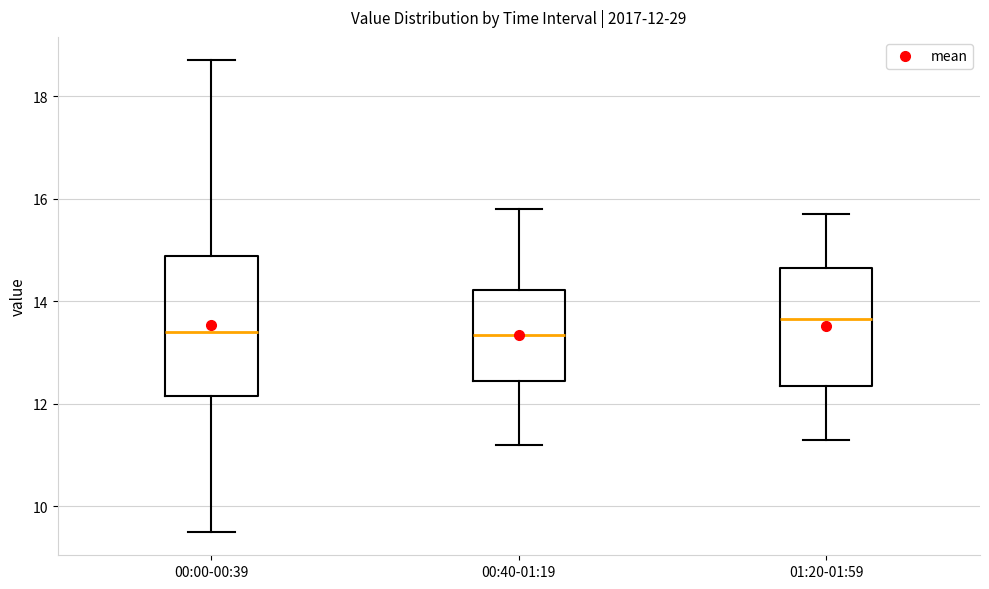

Comparing the boxes themselves (not the whiskers), which one is the tallest?

00:00-00:39